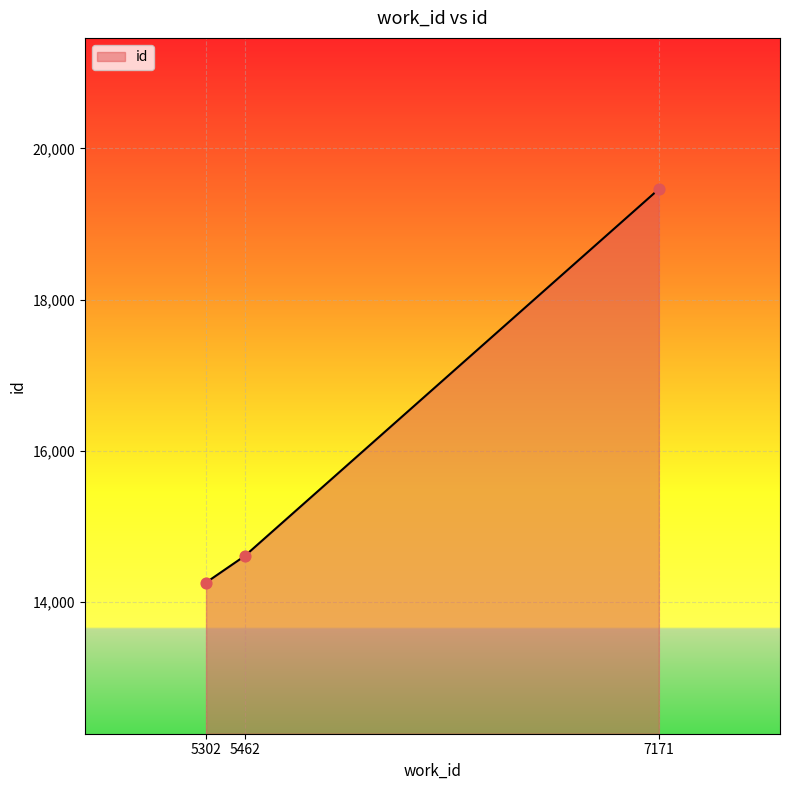

What is the change in value from 5462 to 7171?

+4853